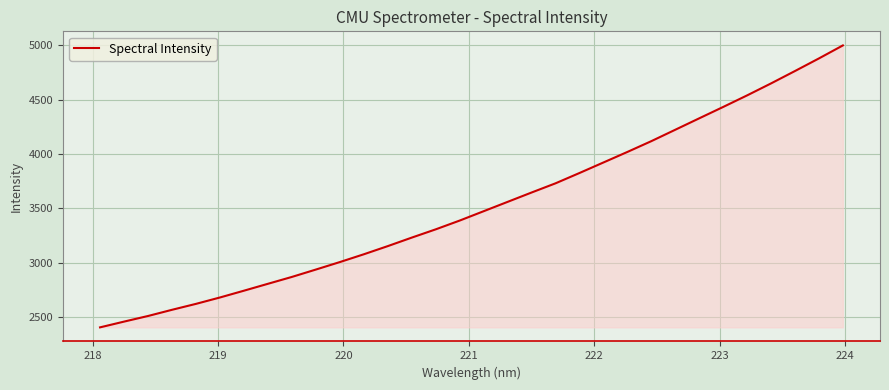

What is the smallest value displayed?

2404.1